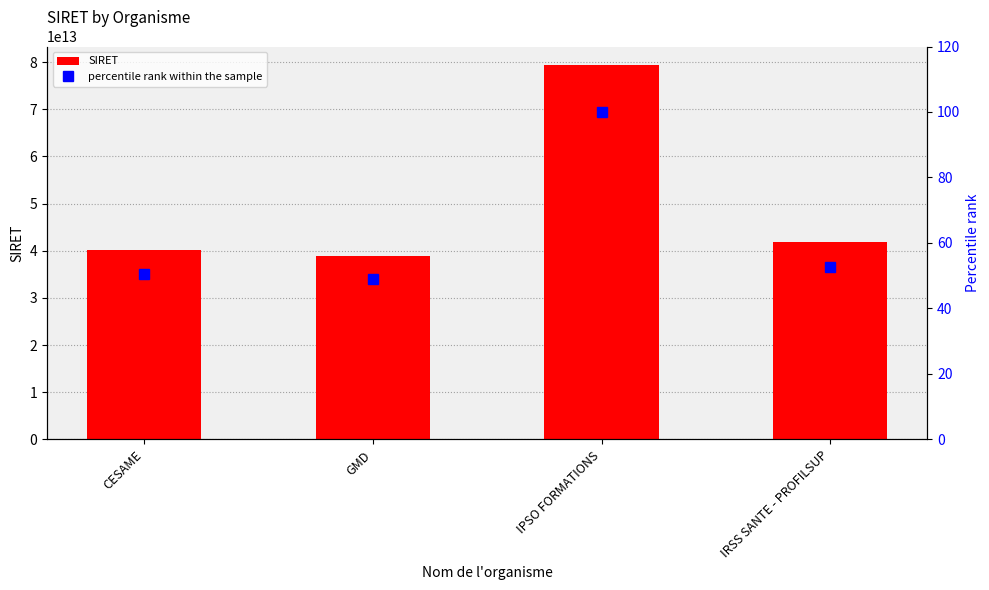

The value of SIRET at CESAME is 57322798400002.5. True or false?

False